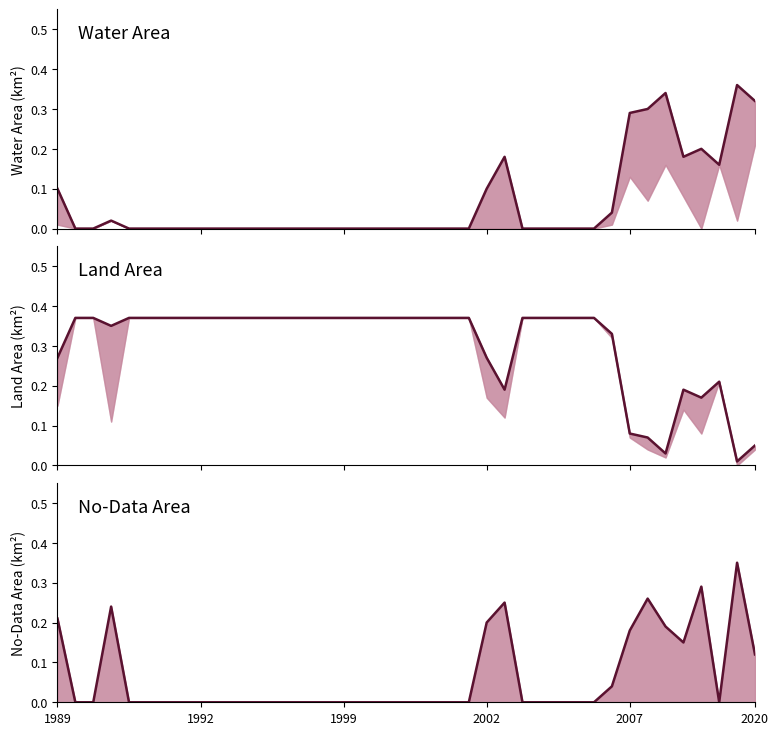

How many distinct data groups are displayed?

3